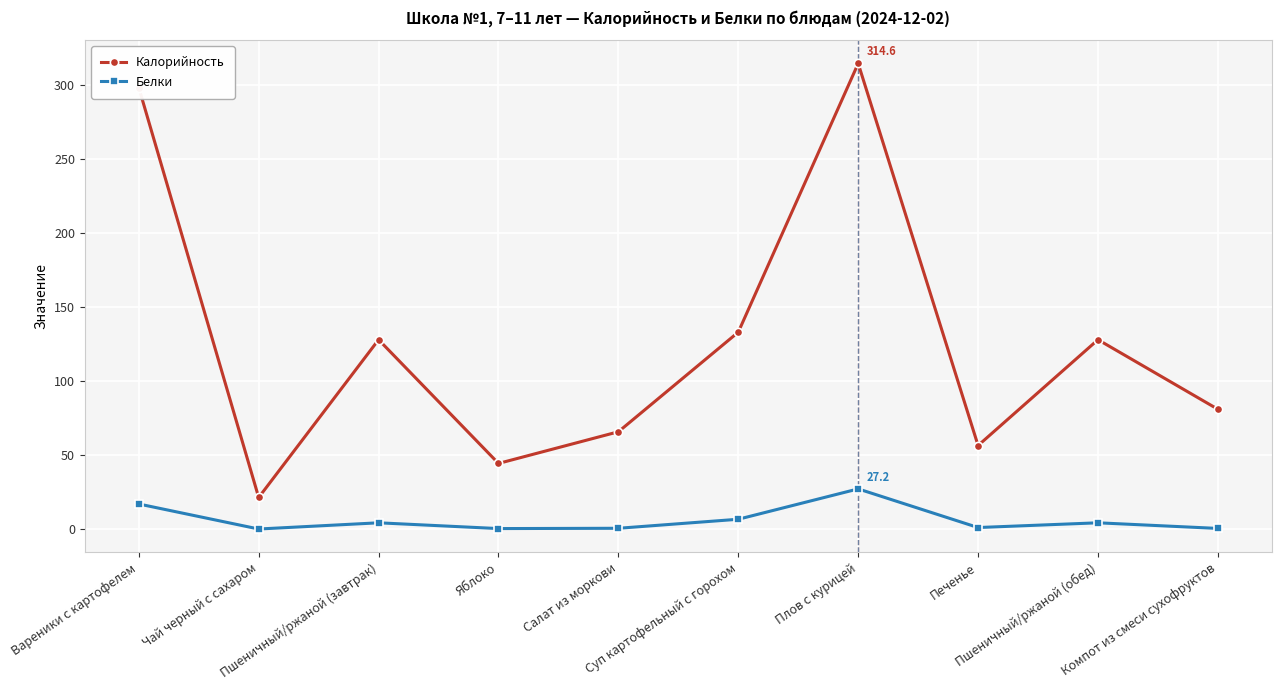

List the series in order of their peak value, lowest first.

Белки, Калорийность